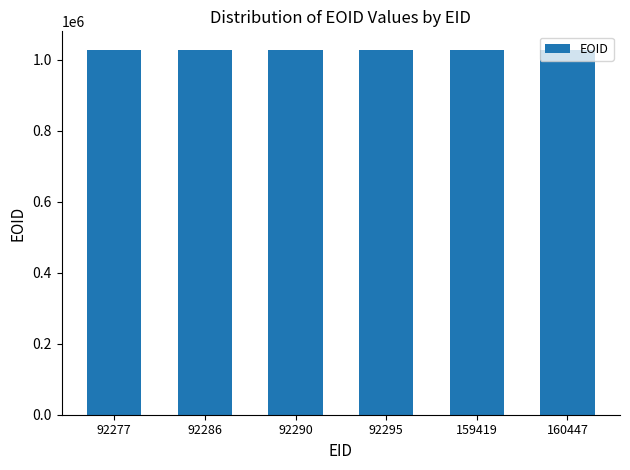

The value at 92295 is 1029079. True or false?

True